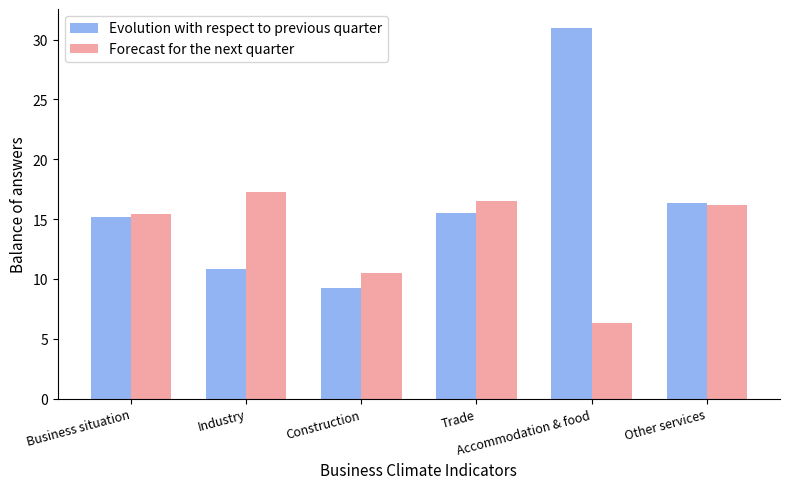

How many bars are there in total?

12